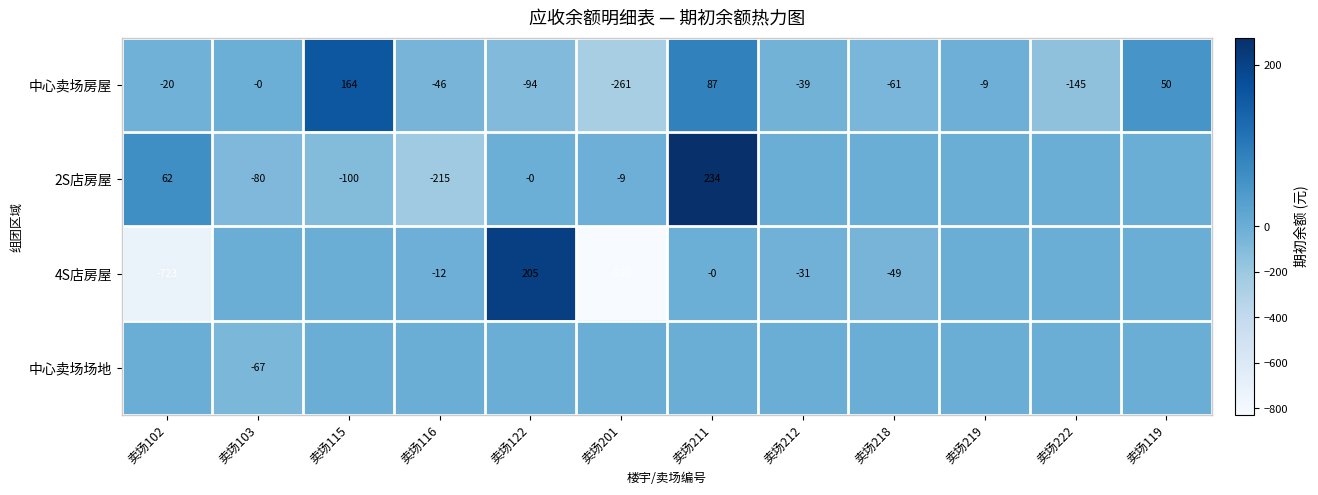

At which label does 中心卖场房屋 first exceed -20?

卖场103